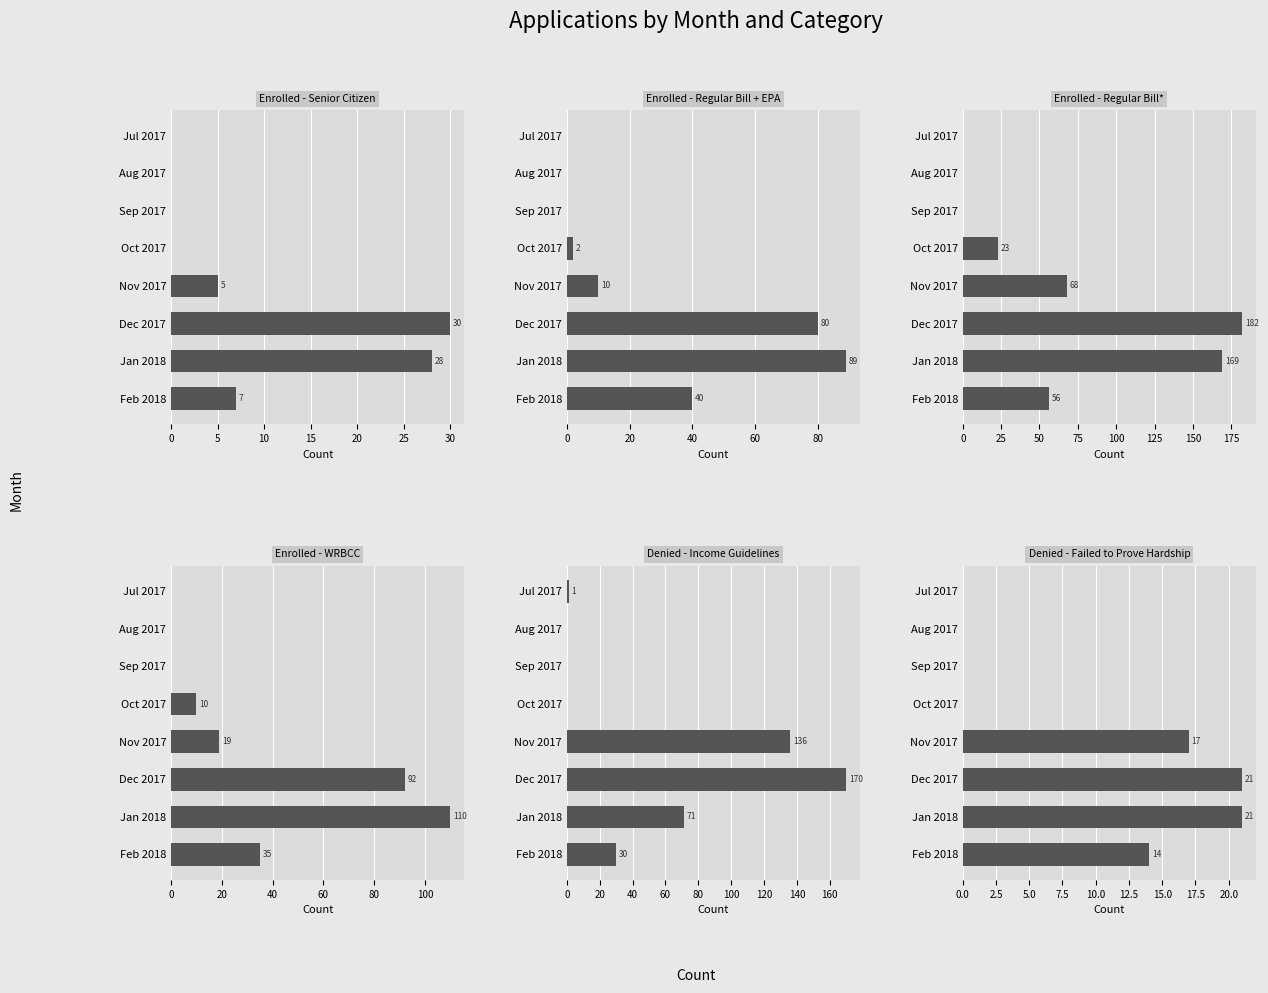

How many categories are shown in the chart?

8